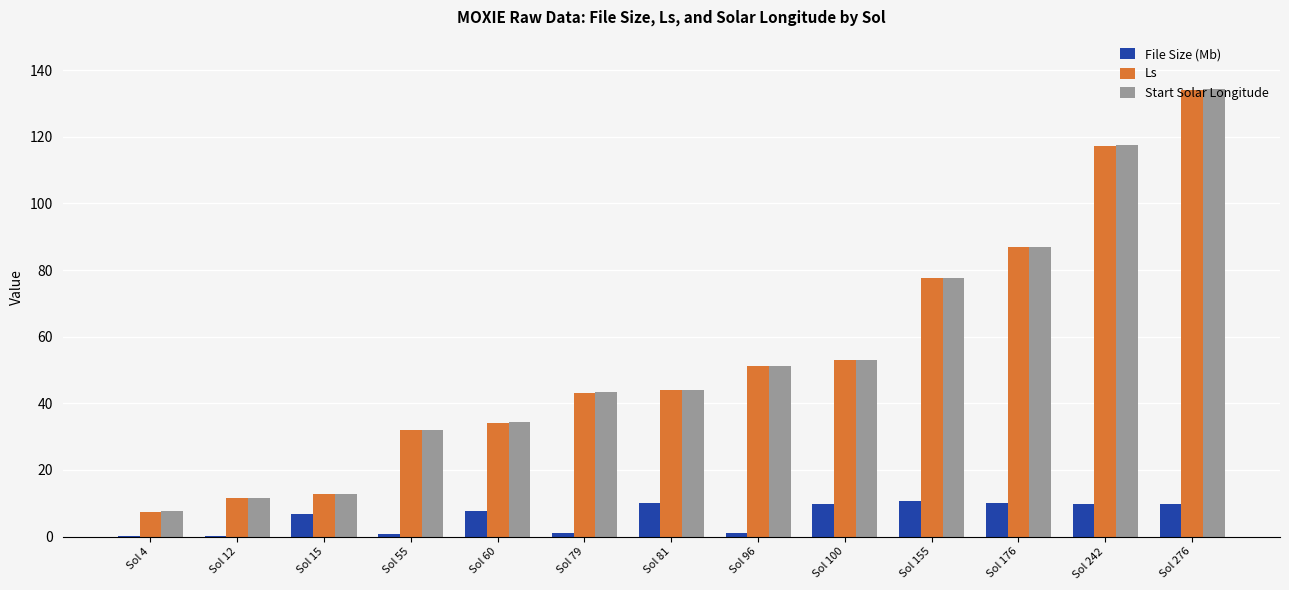

Is the value of Start Solar Longitude at Sol 155 greater than the value of File Size (Mb) at Sol 79?

Yes